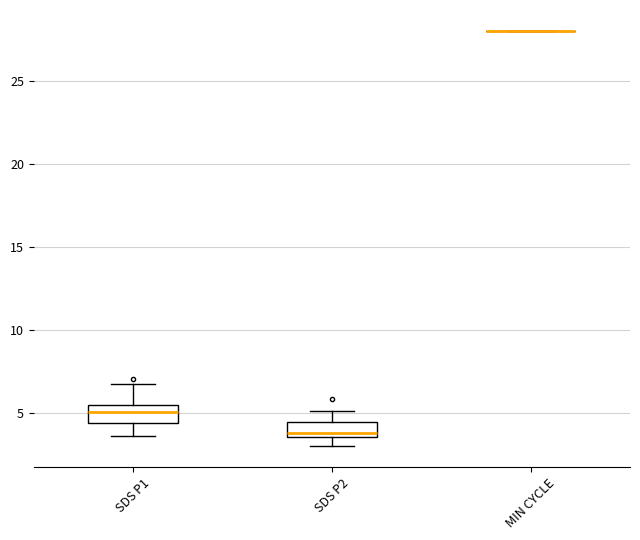

Reading left to right, transcribe this box plot: for each box, give where its median line is, the range the box spans, and where its two whiskers end, as read against the y-axis. The values are not printed on the chart, so give them approximately, as read against the axis.

SDS P1: median 5.0, box 4.5 to 5.5, whiskers 3.5 to 6.5
SDS P2: median 4.0, box 3.5 to 4.5, whiskers 3.0 to 5.0
MIN CYCLE: box collapsed to a line at 28.0, whiskers 28.0 to 28.0